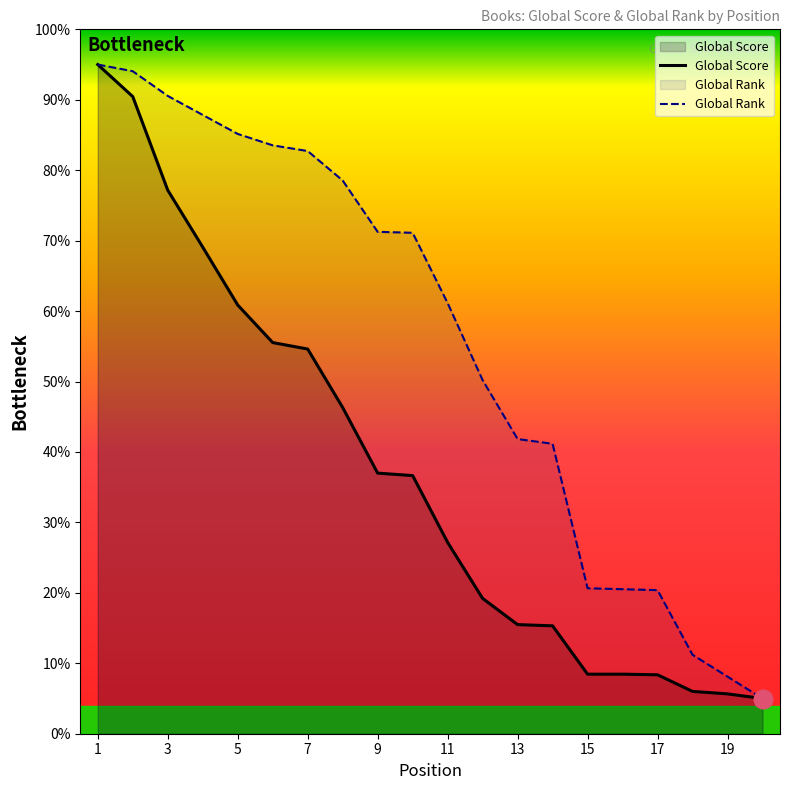

What are all the series names shown in the legend?

Global Score, Global Rank